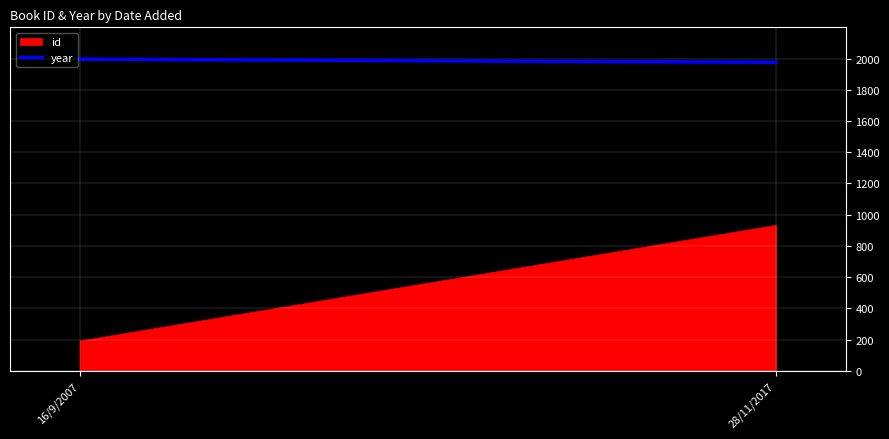

Count the values in the range 1976 to 1996.

2